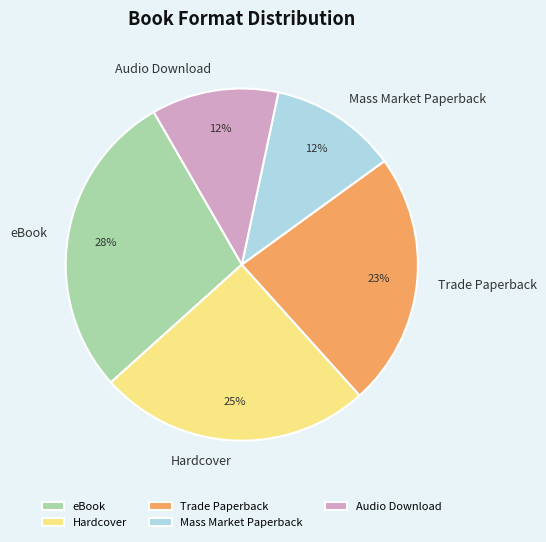

Which slice is the largest?

eBook